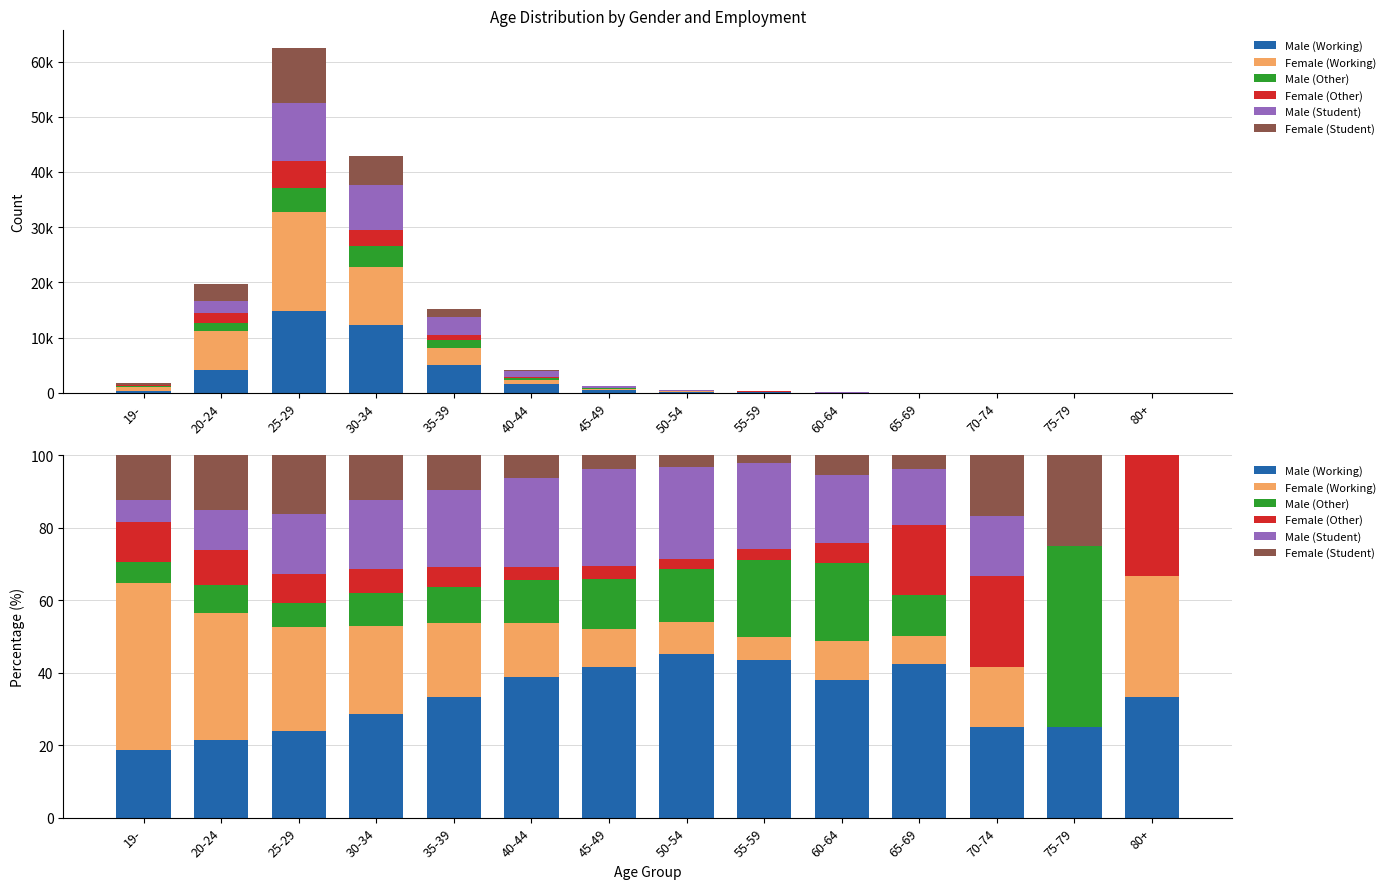

Where does the Male (Other) series first go above 11?

40-44